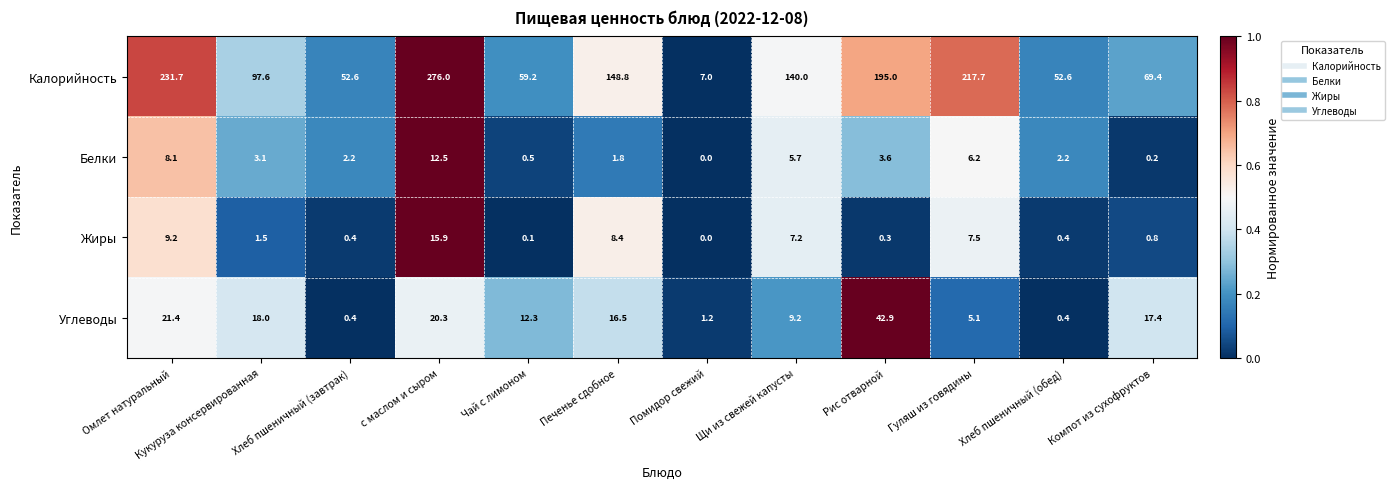

What is the approximate value of Углеводы at Чай с лимоном?

12.3